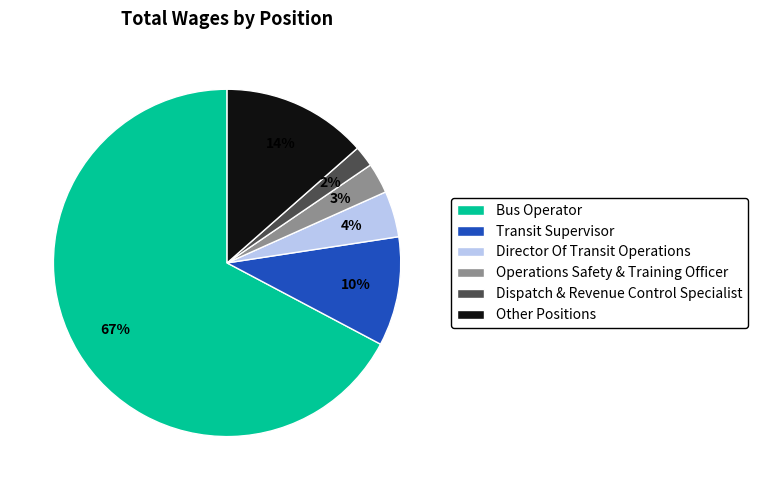

Which slice is the largest?

Bus Operator